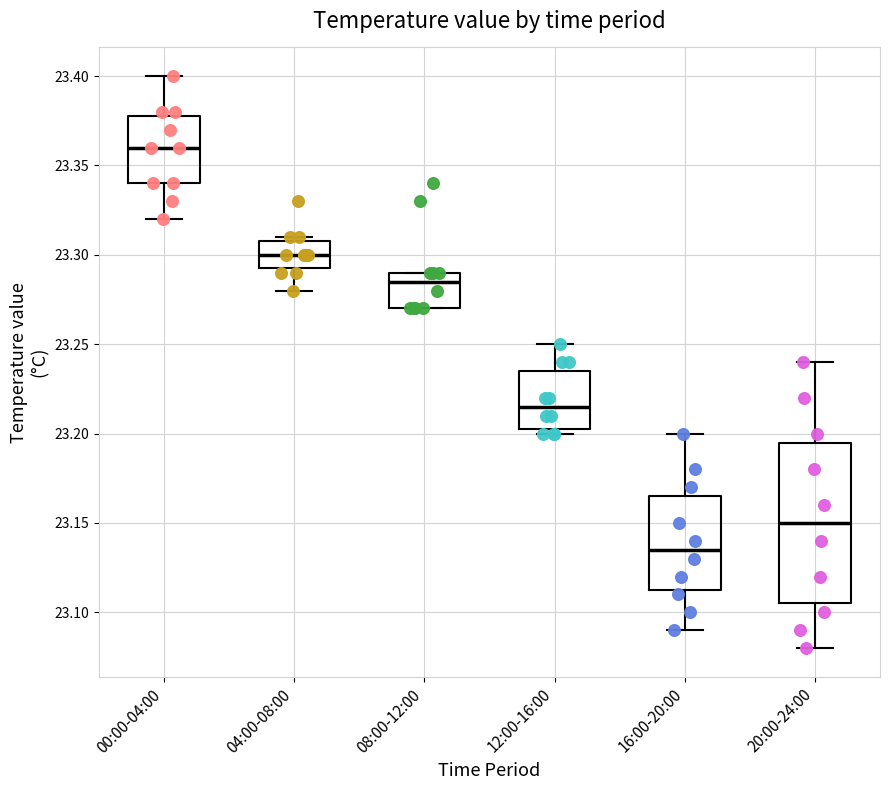

Where is the lower edge of the box for 00:00-04:00 on the y-axis? The values are not printed on the chart, so give them approximately, as read against the axis.

23.340